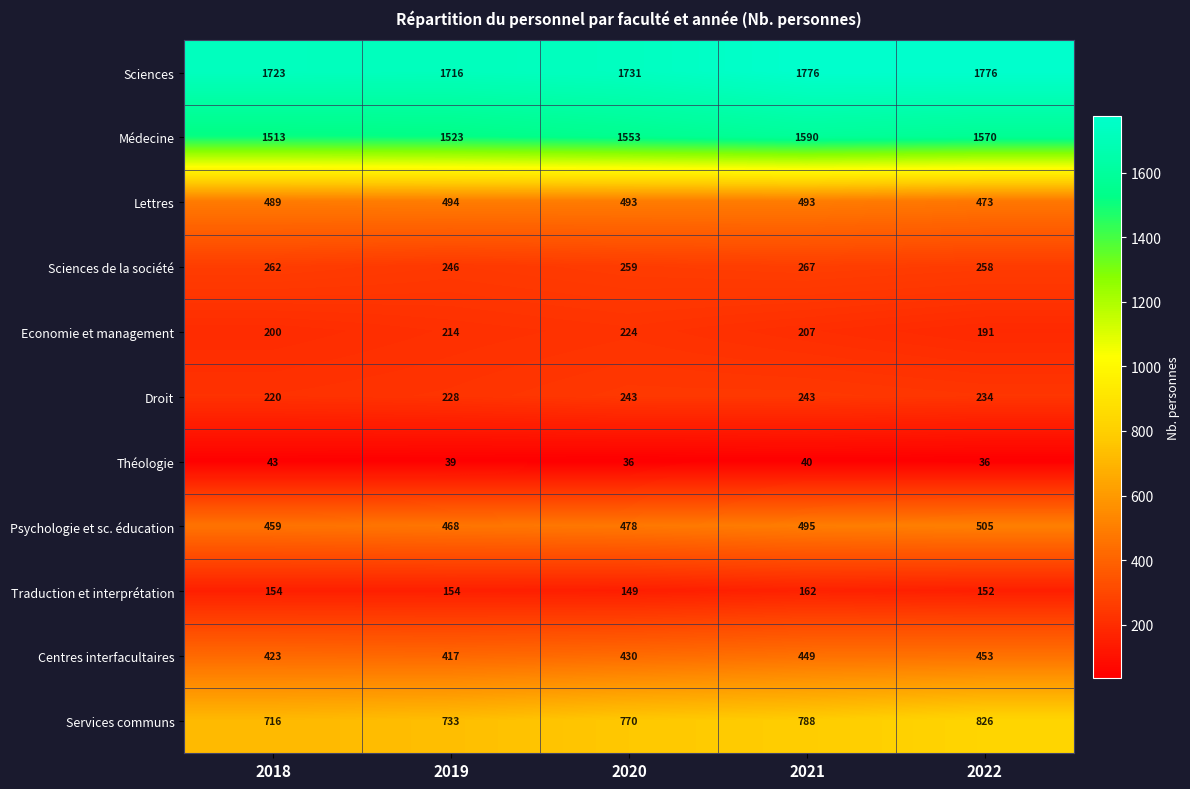

True or false: Sciences de la société has a value of 85 at 2021.

False